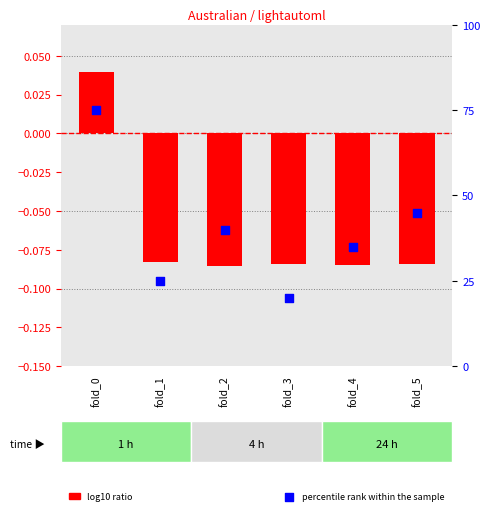

Is the value of percentile rank within the sample at fold_1 greater than the value of log10 ratio at fold_5?

Yes